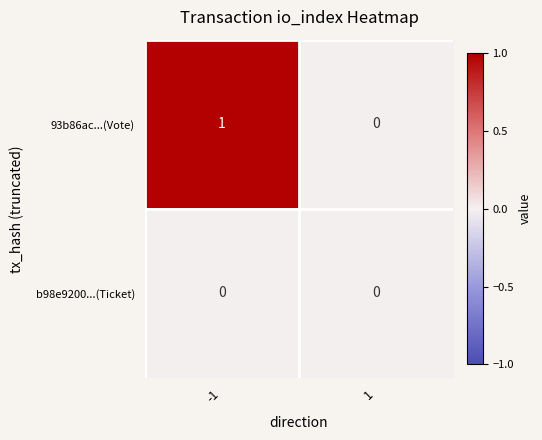

What is the total value across all series at -1?

1